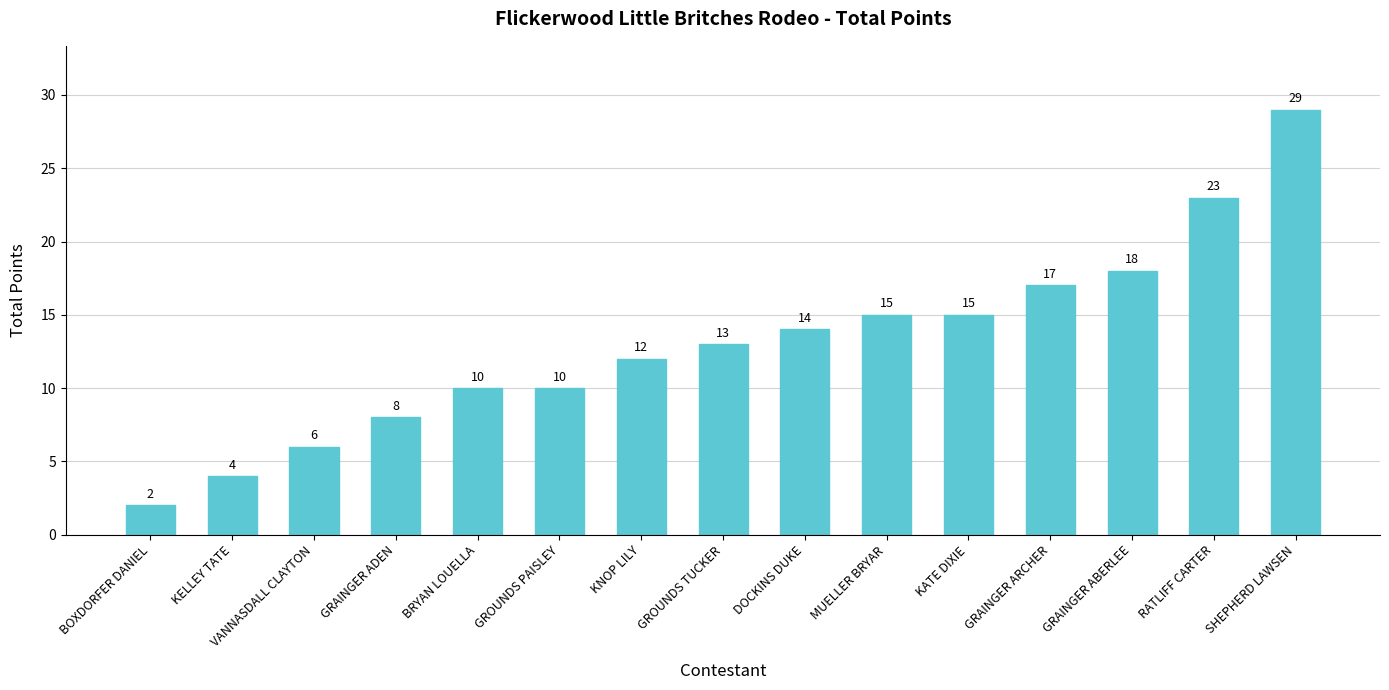

What is the label of the 7th bar from the left?

KNOP LILY